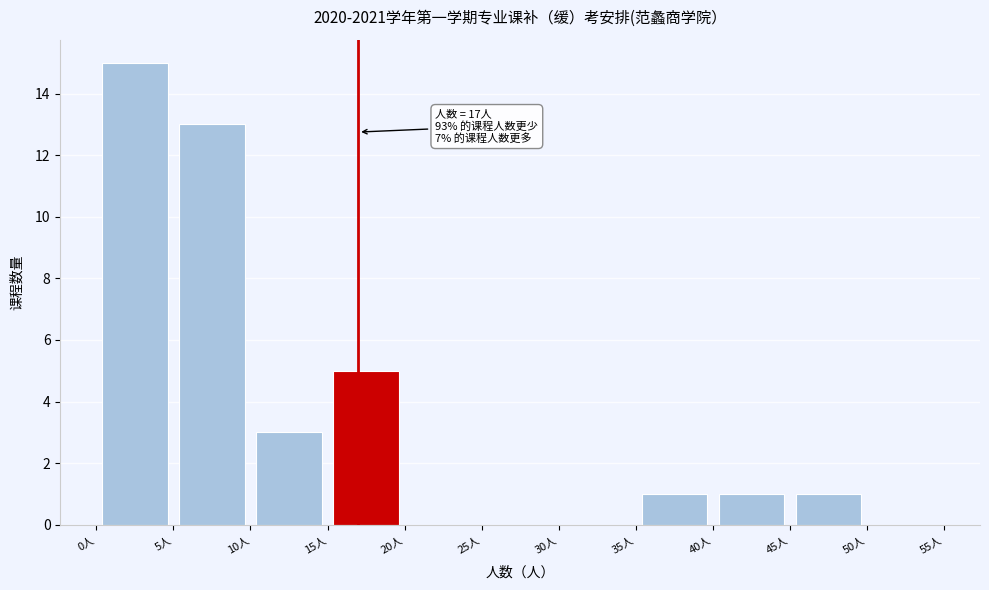

Over which range of the x-axis is the bar tallest?

0 to 5